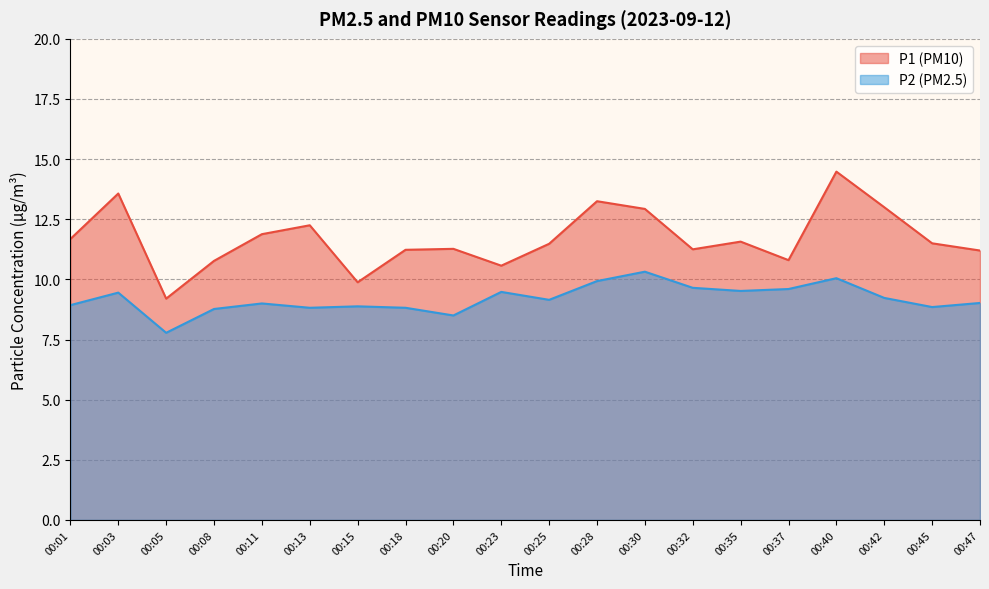

Rank the series by their maximum value, from highest to lowest.

P1 (PM10), P2 (PM2.5)